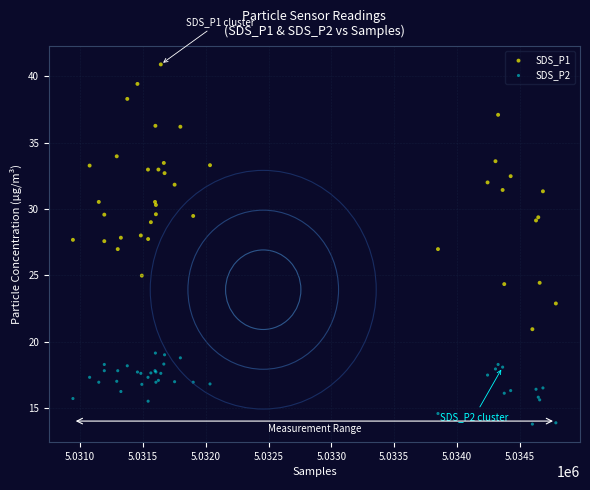

What are all the series names shown in the legend?

SDS_P1, SDS_P2